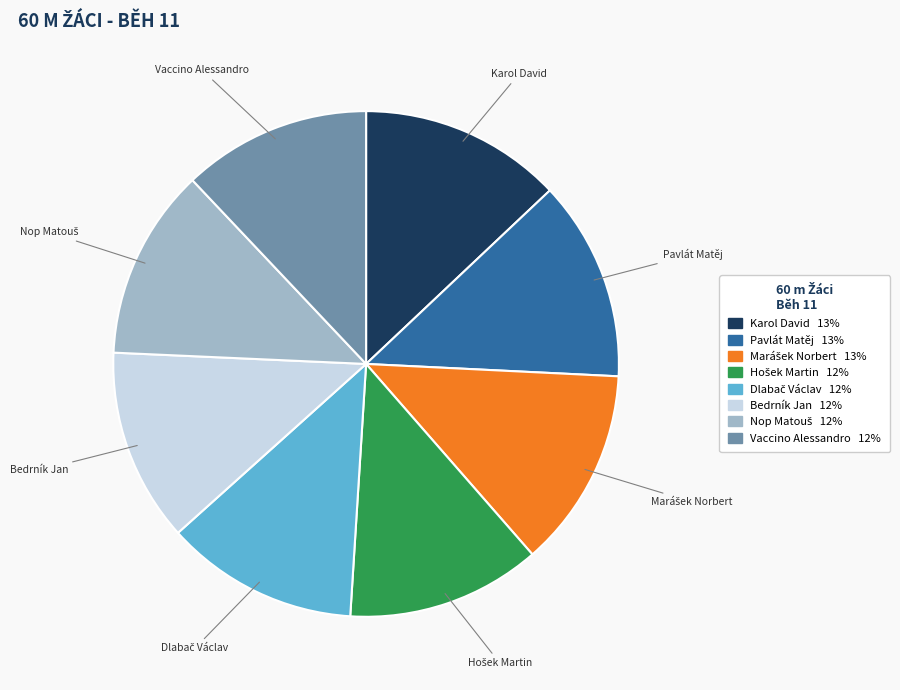

Do Bedrník Jan and Pavlát Matěj together represent more than half of the pie?

No